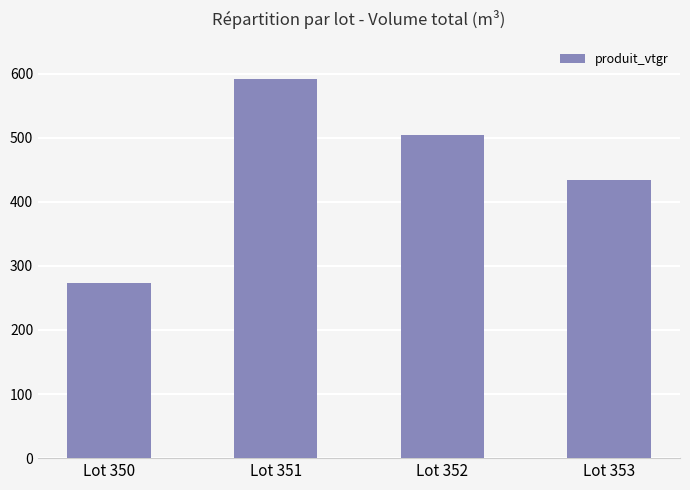

What is the smallest value displayed?

273.2